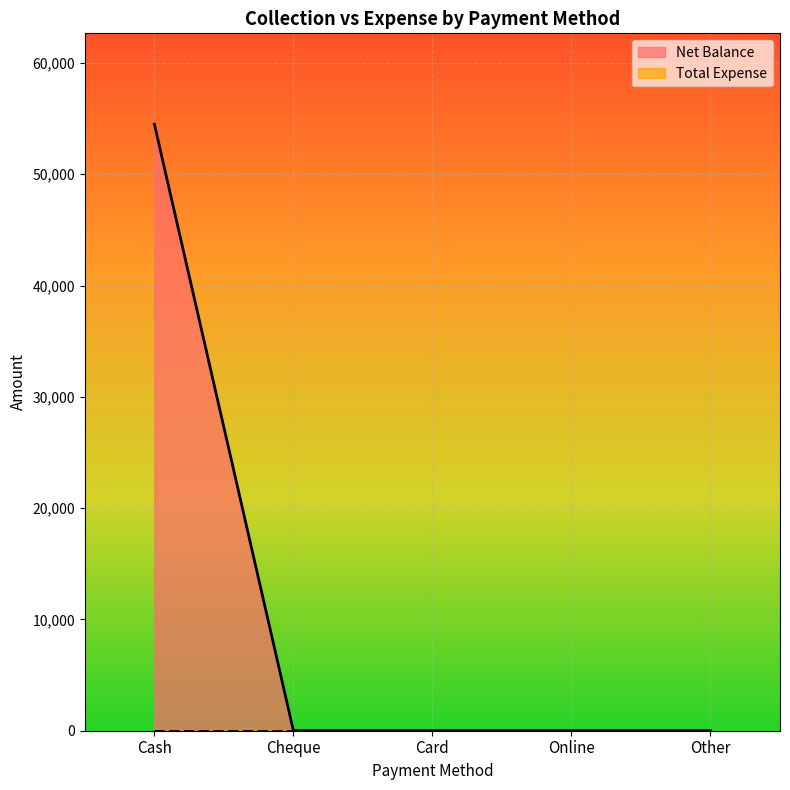

Rank the categories by value from lowest to highest.

Cheque, Card, Online, Other, Cash